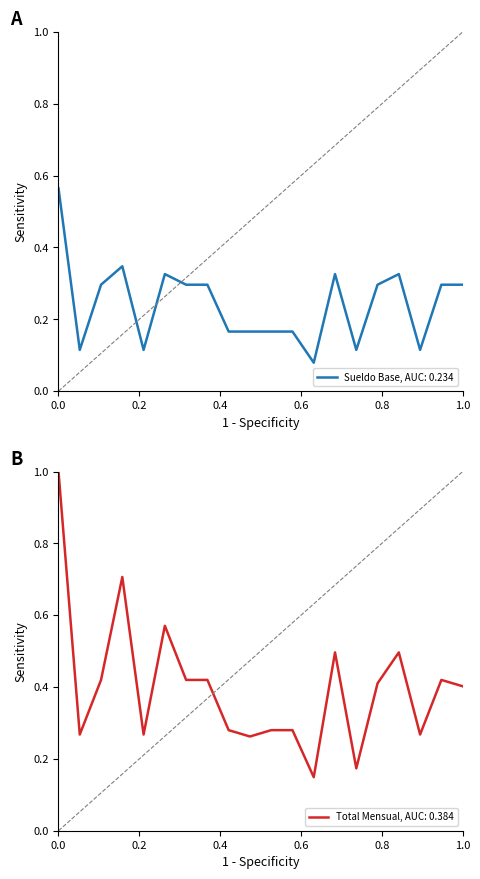

What value does the Total Mensual, AUC: 0.384 series have at 0.0?

1.0